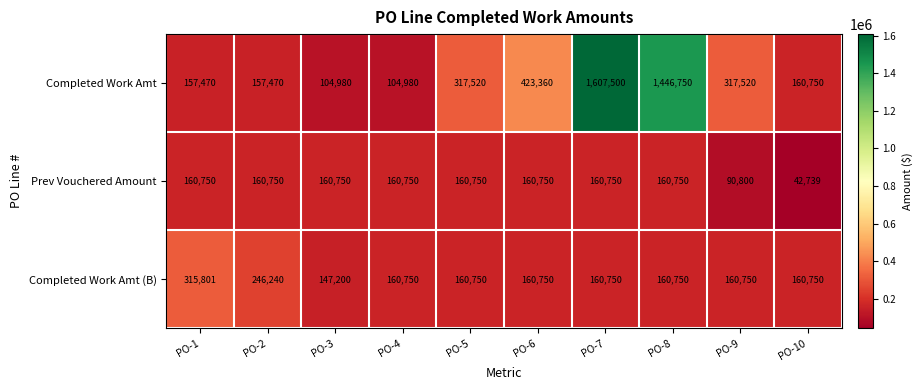

Count the number of categories in the chart.

10